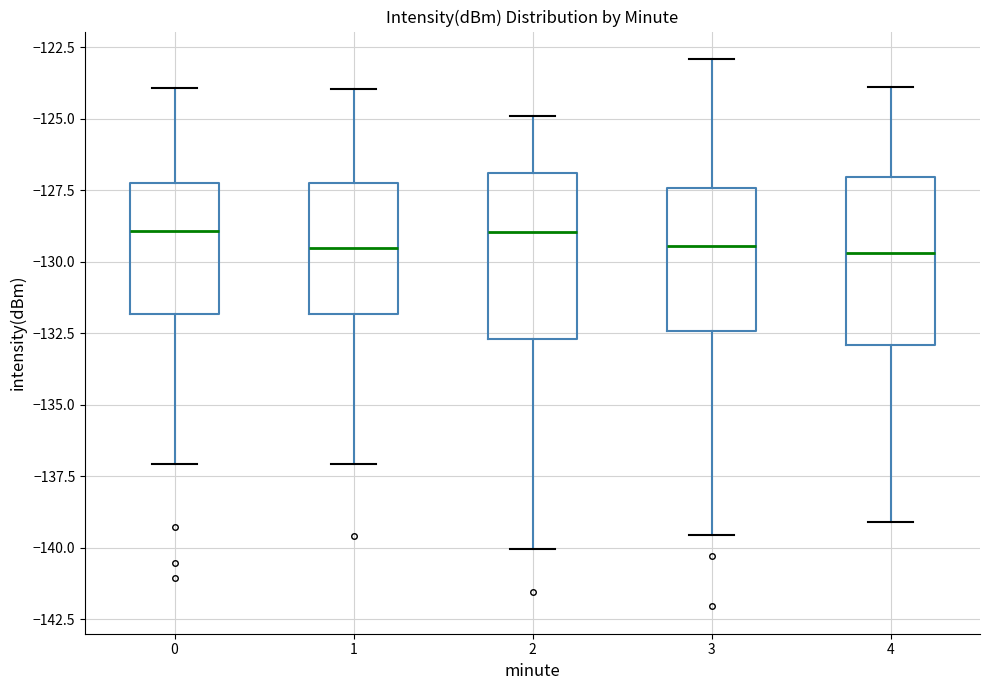

Reading left to right, read every box against the y-axis: the position of its median line, the range the box covers, and the ends of its whiskers. The values are not printed on the chart, so give them approximately, as read against the axis.

0: median -129.0, box -132.0 to -127.5, whiskers -137.0 to -124.0
1: median -129.5, box -132.0 to -127.5, whiskers -137.0 to -124.0
2: median -129.0, box -132.5 to -127.0, whiskers -140.0 to -125.0
3: median -129.5, box -132.5 to -127.5, whiskers -139.5 to -123.0
4: median -129.5, box -133.0 to -127.0, whiskers -139.0 to -124.0